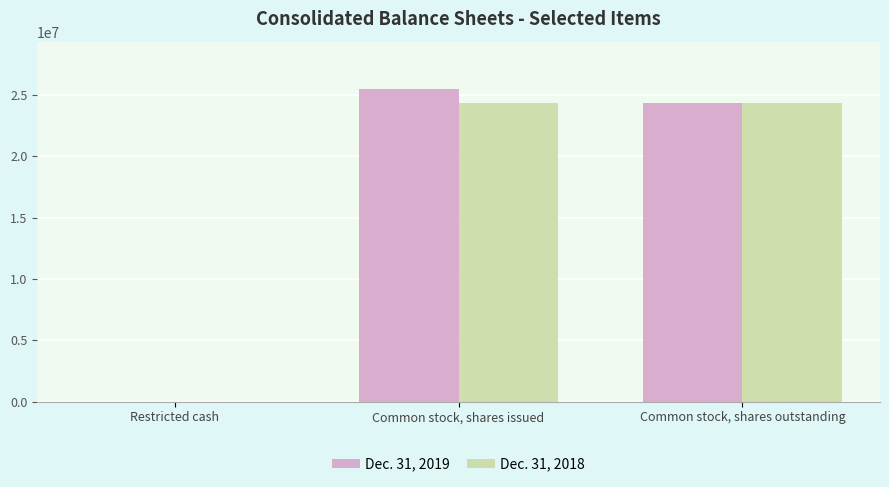

Between Restricted cash and Common stock, shares issued, which series saw the biggest shift?

Dec. 31, 2019